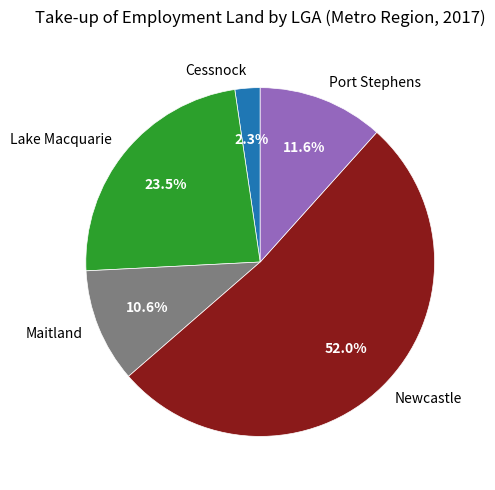

To the nearest percent, what is the average slice percentage?

20%